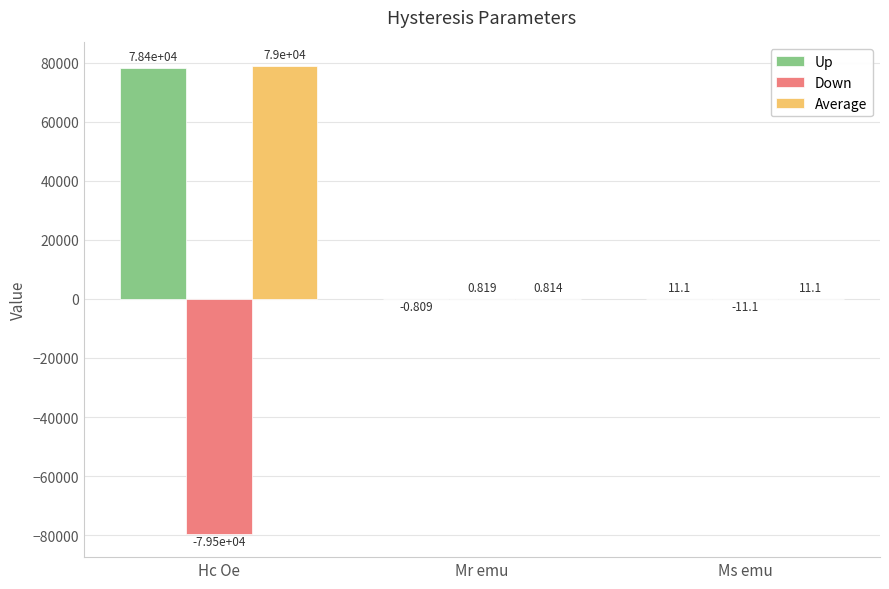

At which category is the sum across all series the highest?

Hc Oe